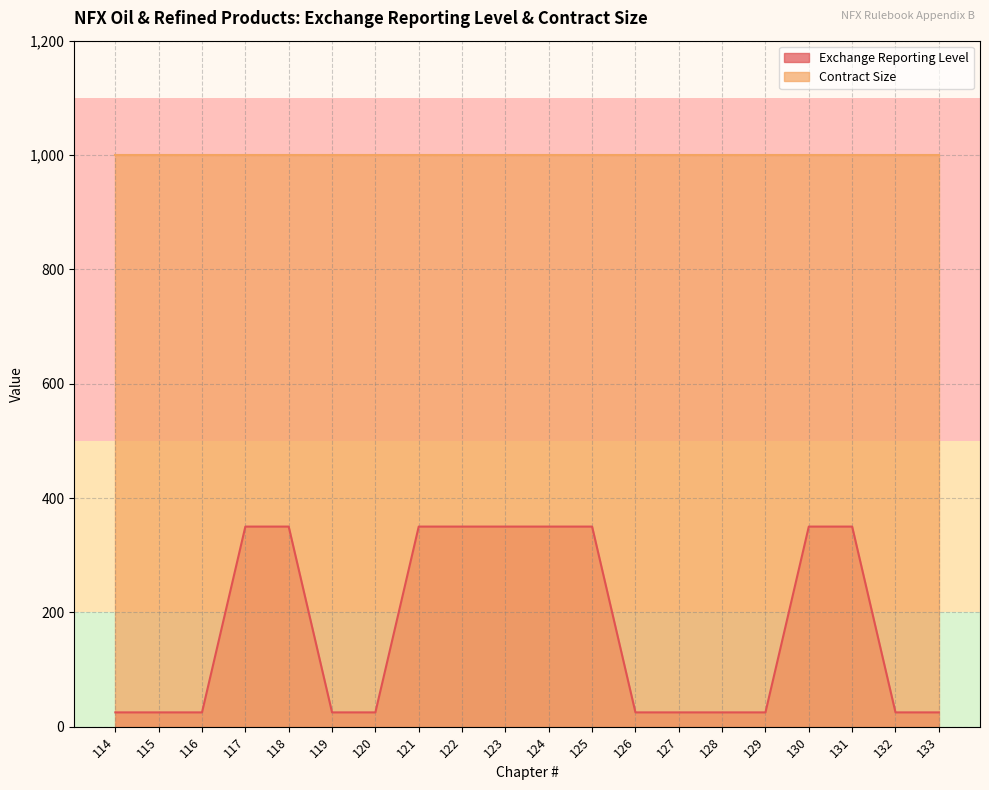

What is the difference between the maximum and minimum values?

325